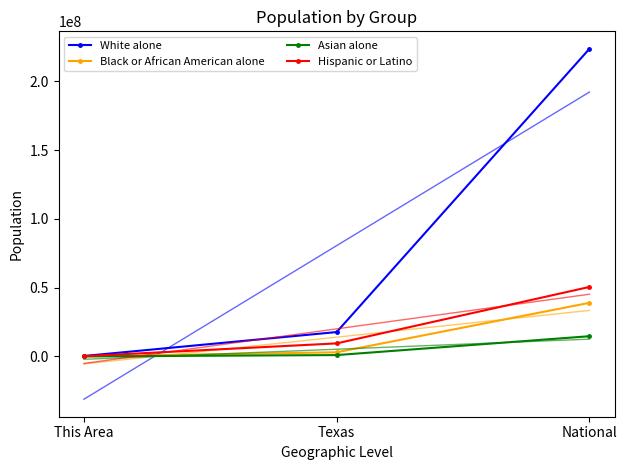

True or false: Asian alone has a value of 13067 at This Area.

True